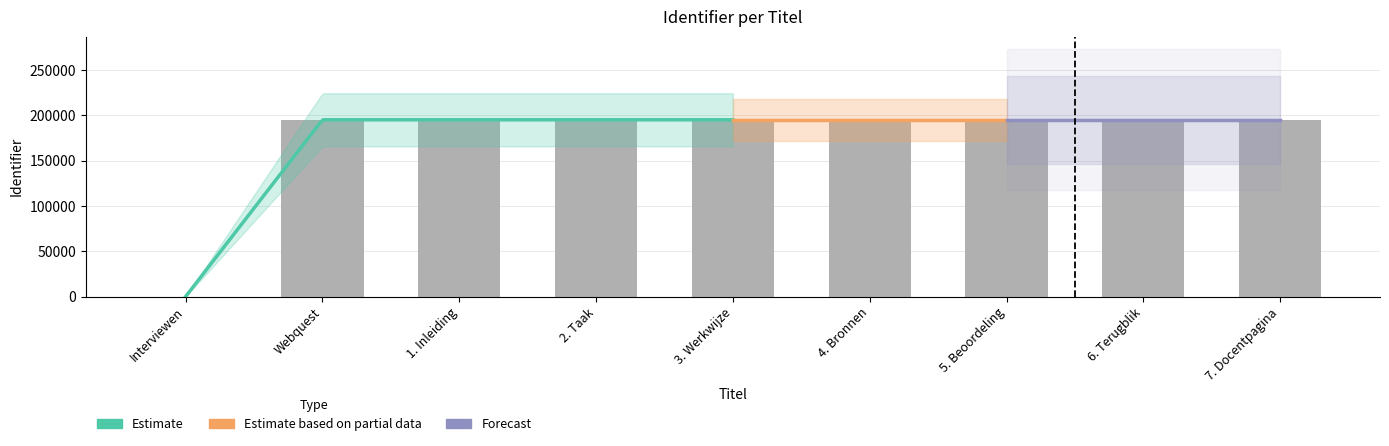

Are the bars grouped side by side (vs. stacked)?

No